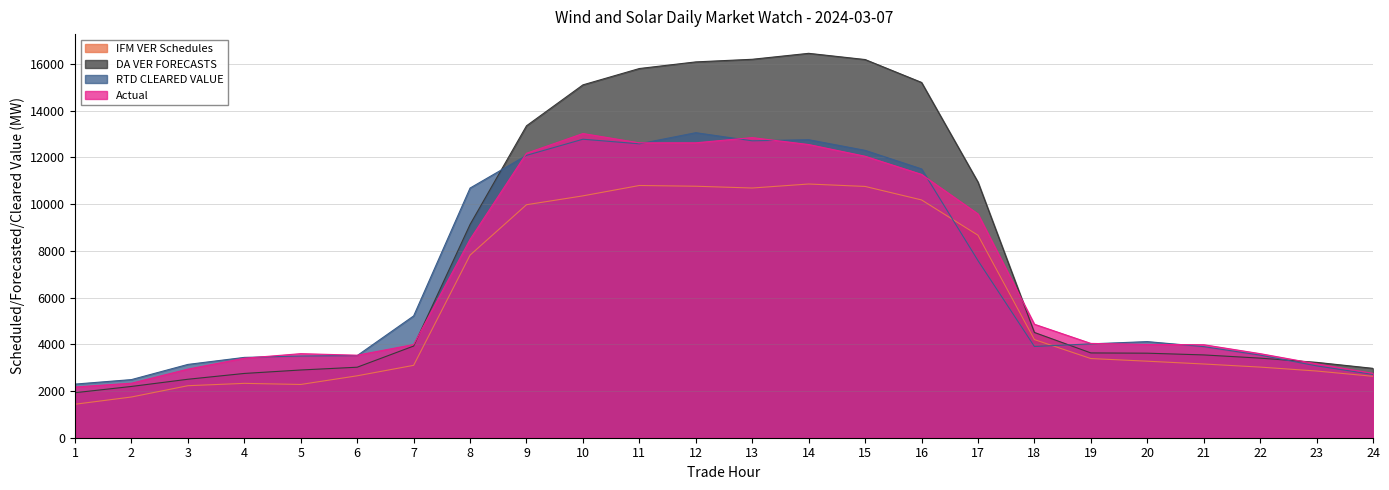

Where is the first local maximum for RTD CLEARED VALUE?

10